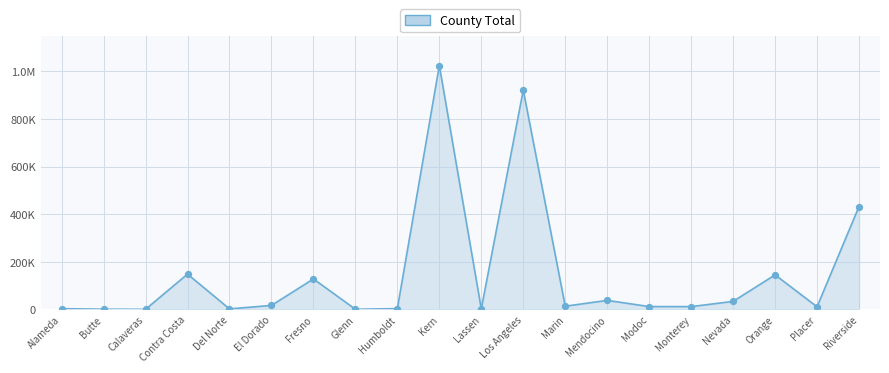

What is the change in value from Glenn to Los Angeles?

+920721